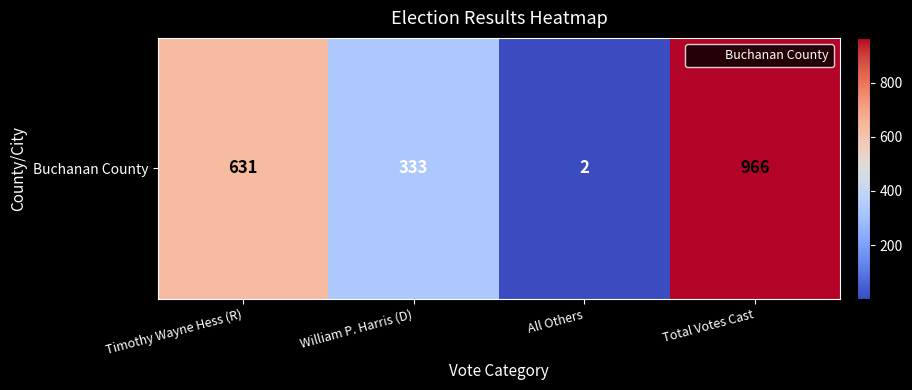

What is the minimum value shown in the chart?

2